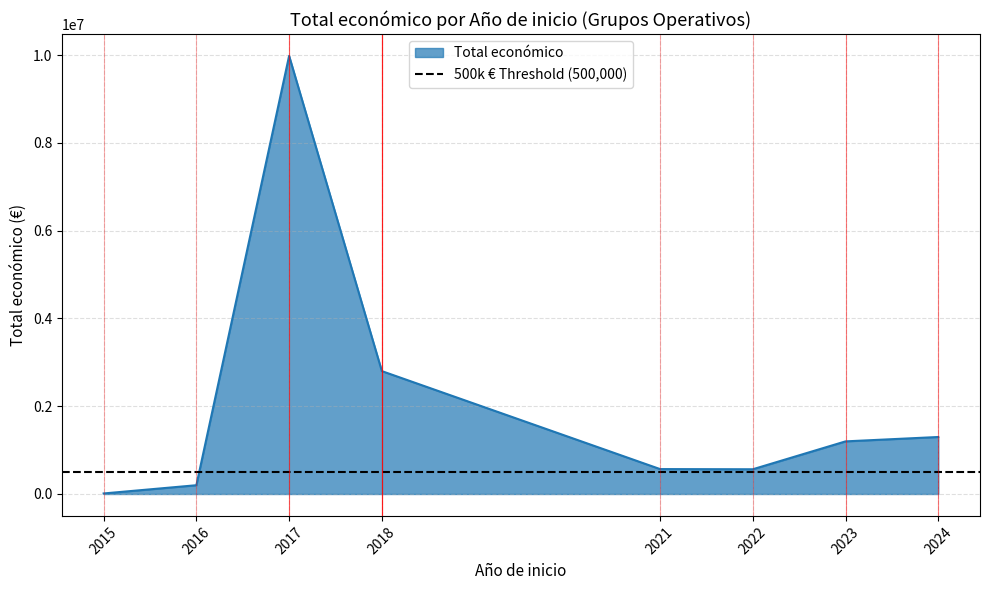

What is the difference between the maximum and minimum values?

9894243